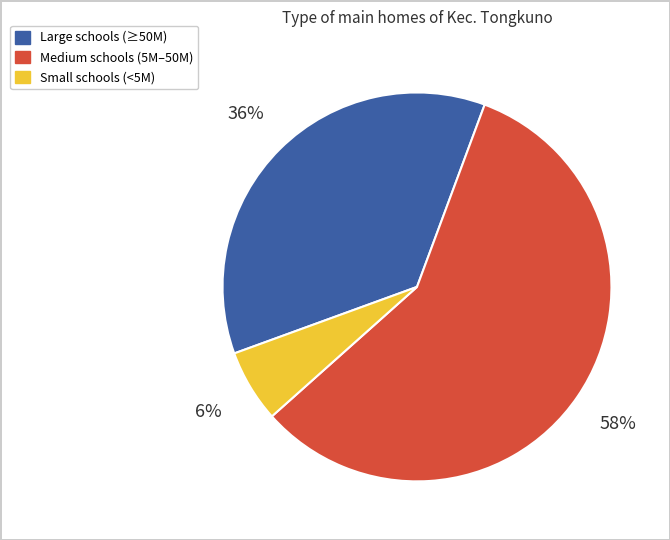

To the nearest percent, what is the average slice percentage?

33%